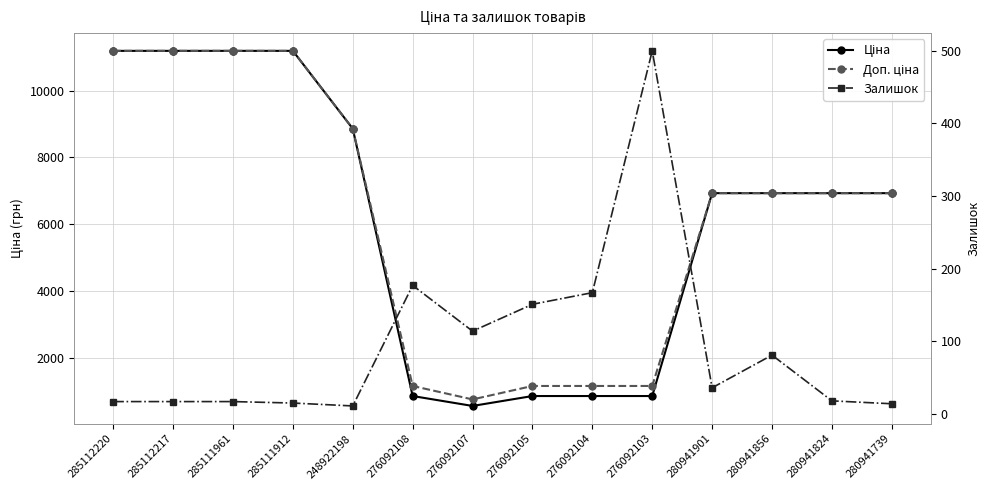

Reading left to right, list all the values displayed in this chart.

Ціна: 11188.2	11188.2	11188.2	11188.2	8856.7	848.4	551.5	848.4	848.4	848.4	6925.7	6925.7	6925.7	6925.7
Доп. ціна: 11188.2	11188.2	11188.2	11188.2	8856.7	1149.7	747.0	1149.7	1149.7	1149.7	6925.7	6925.7	6925.7	6925.7
Залишок: 17.0	17.0	17.0	15.0	11.0	177.0	114.0	151.0	167.0	500.0	36.0	81.0	18.0	14.0